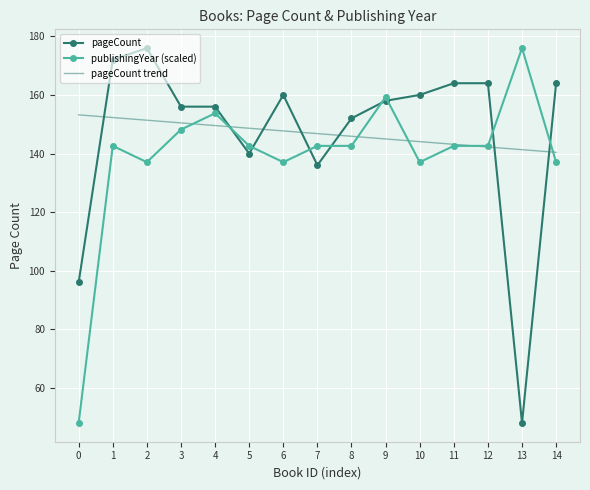

What is the maximum value for pageCount trend?

153.2